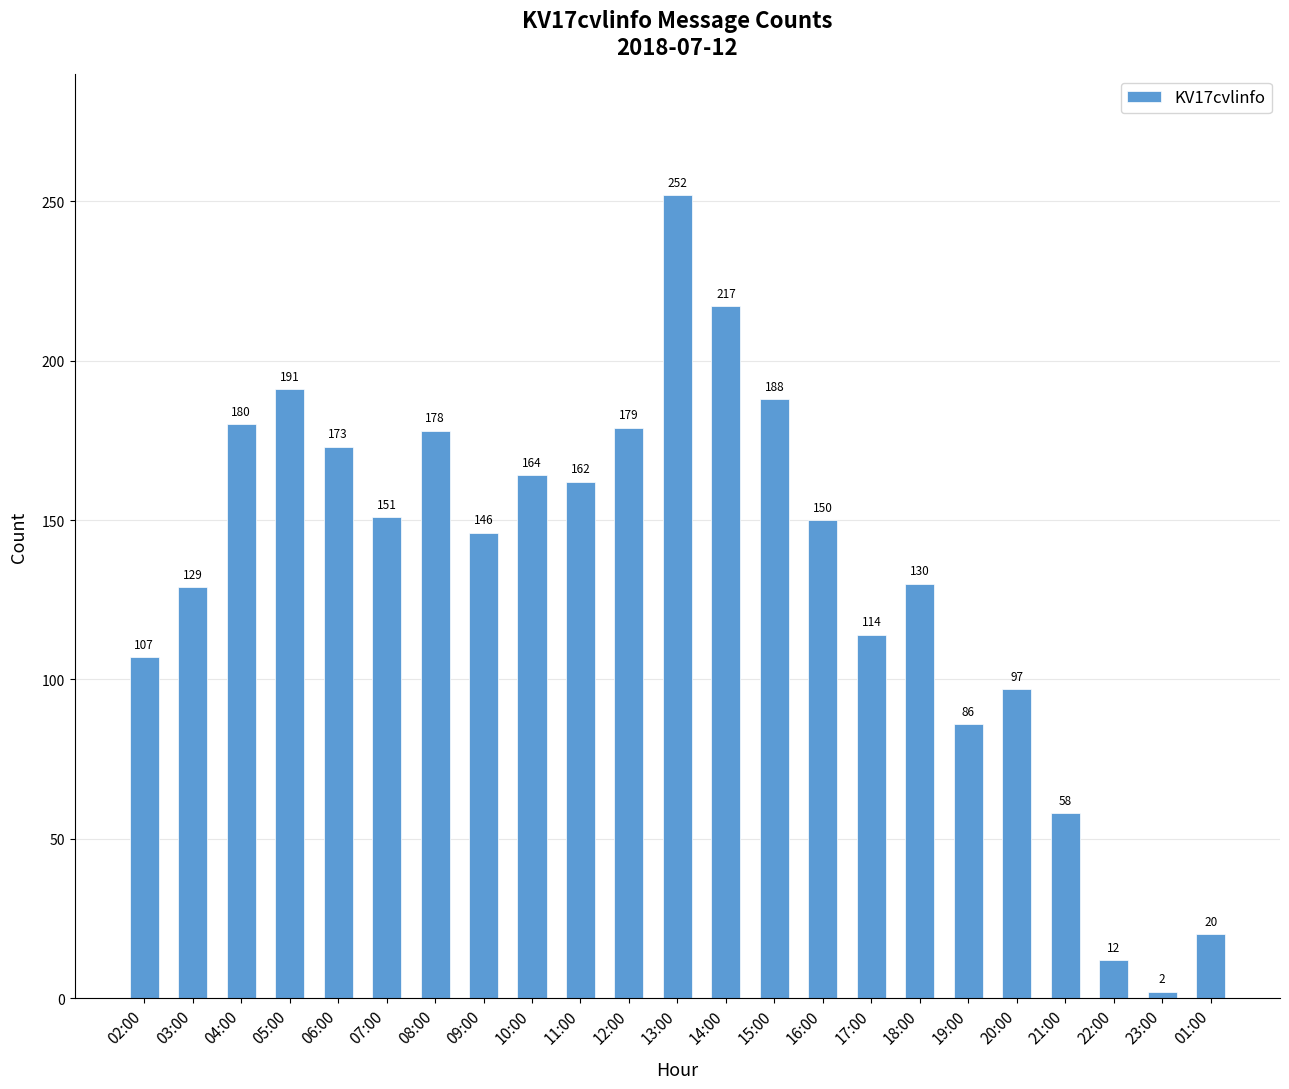

The value at 03:00 is 129. True or false?

True